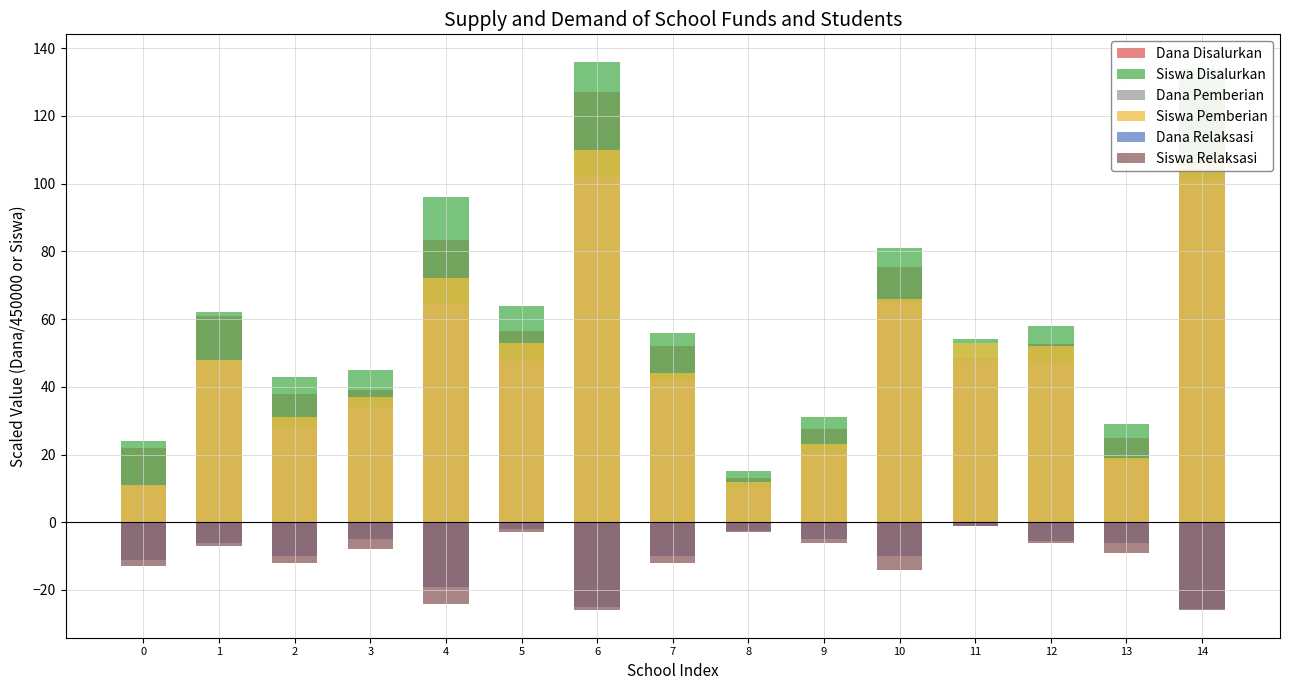

Reading left to right, list all the values displayed in this chart.

Dana Disalurkan: 0=22.0	1=61.0	2=38.0	3=39.0	4=83.5	5=56.5	6=127.0	7=52.0	8=13.0	9=27.5	10=75.5	11=48.5	12=52.5	13=25.0	14=127.5
Siswa Disalurkan: 0=24.0	1=62.0	2=43.0	3=45.0	4=96.0	5=64.0	6=136.0	7=56.0	8=15.0	9=31.0	10=81.0	11=54.0	12=58.0	13=29.0	14=134.0
Dana Pemberian: 0=11.0	1=48.0	2=28.0	3=34.0	4=64.5	5=47.5	6=102.0	7=42.0	8=10.5	9=20.5	10=65.0	11=47.5	12=47.0	13=18.0	14=101.5
Siswa Pemberian: 0=11.0	1=48.0	2=31.0	3=37.0	4=72.0	5=53.0	6=110.0	7=44.0	8=12.0	9=23.0	10=66.0	11=53.0	12=52.0	13=19.0	14=107.0
Dana Relaksasi: 0=-11.0	1=-6.0	2=-10.0	3=-5.0	4=-19.0	5=-2.0	6=-25.0	7=-10.0	8=-2.5	9=-5.0	10=-10.0	11=-1.0	12=-5.5	13=-6.0	14=-25.5
Siswa Relaksasi: 0=-13.0	1=-7.0	2=-12.0	3=-8.0	4=-24.0	5=-3.0	6=-26.0	7=-12.0	8=-3.0	9=-6.0	10=-14.0	11=-1.0	12=-6.0	13=-9.0	14=-26.0